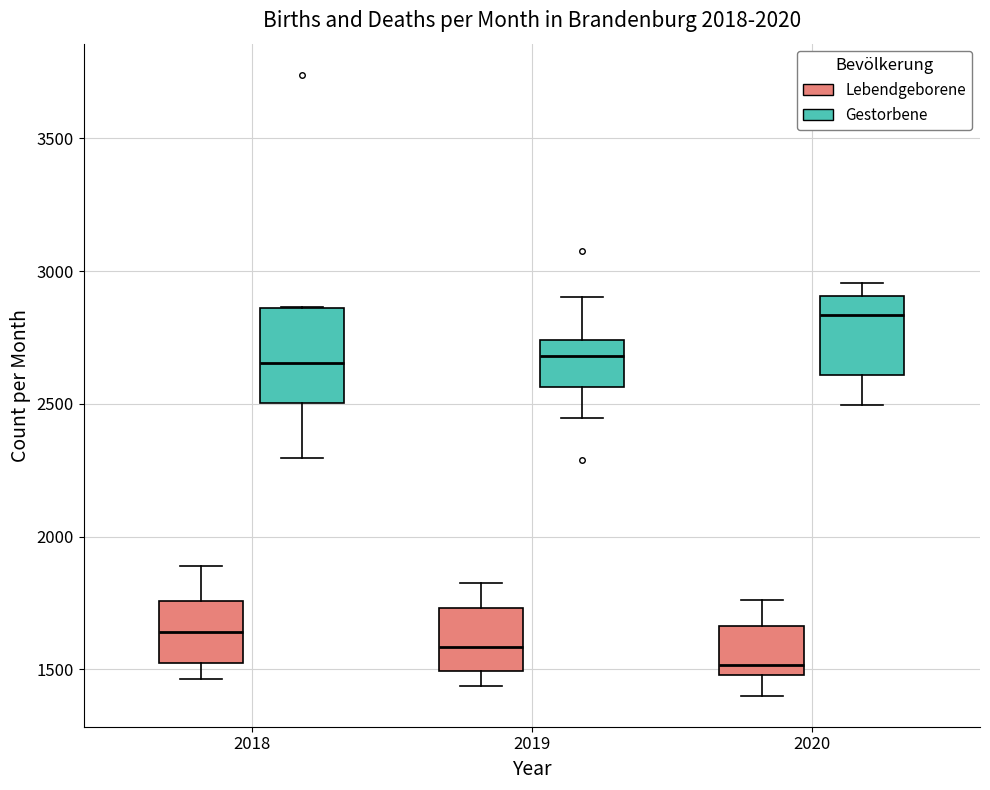

Where does the lower whisker of the box for 2018 (Gestorbene) end on the y-axis? The values are not printed on the chart, so give them approximately, as read against the axis.

2300